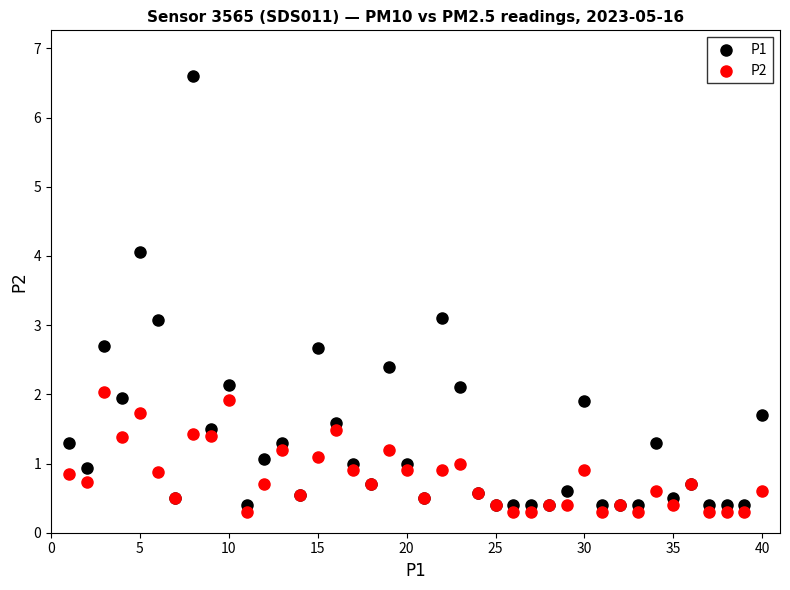

Which series has the widest spread of Y values?

P1